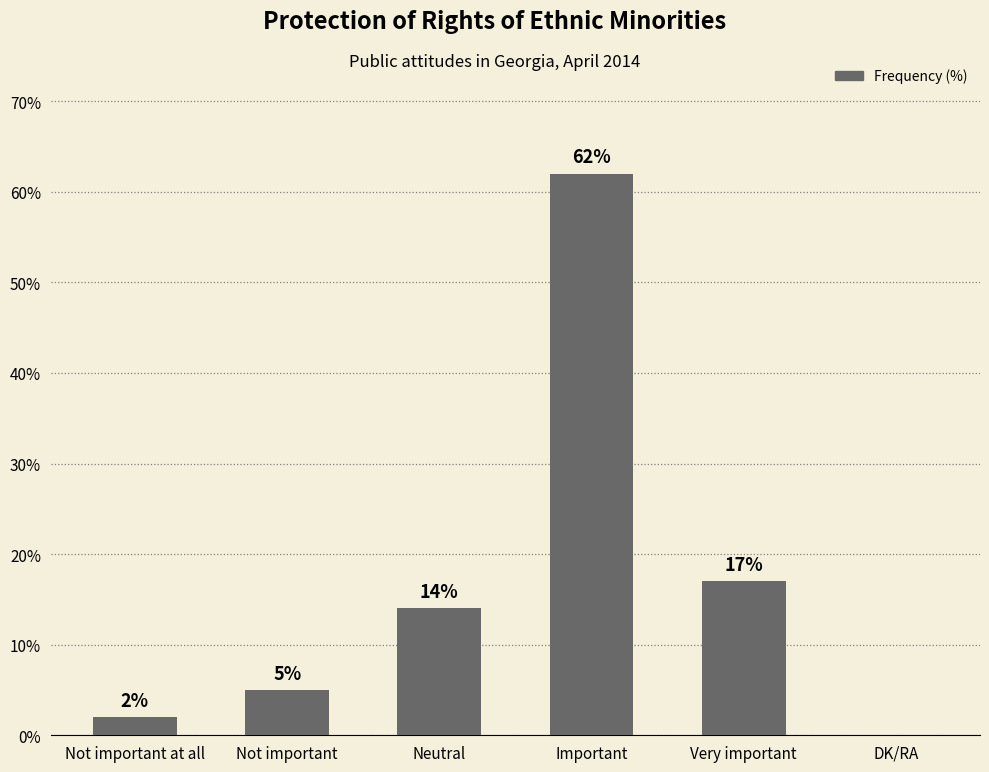

At which category does the chart reach its peak across all series?

Important